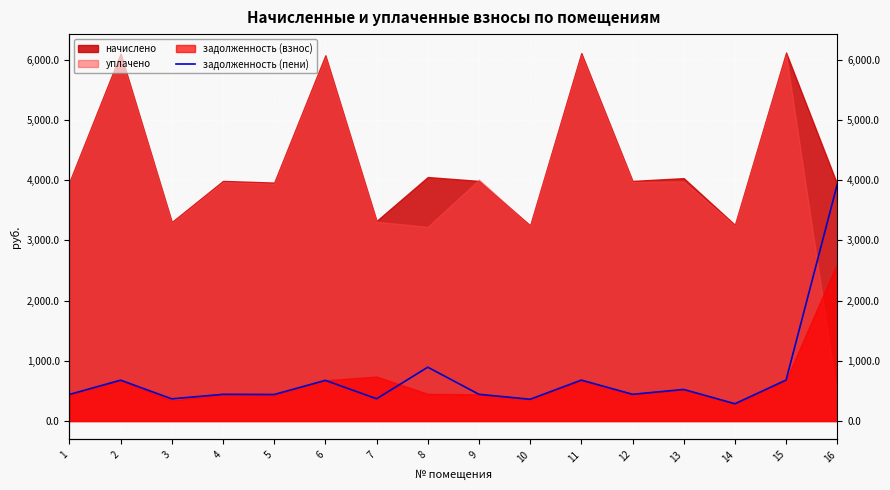

List the labels in order of value, smallest first.

14, 10, 3, 7, 5, 1, 4, 9, 12, 13, 6, 2, 11, 15, 8, 16